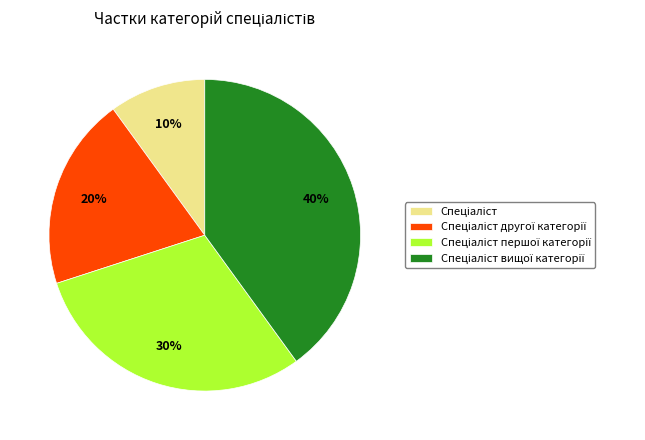

To the nearest percent, what is the average slice percentage?

25%